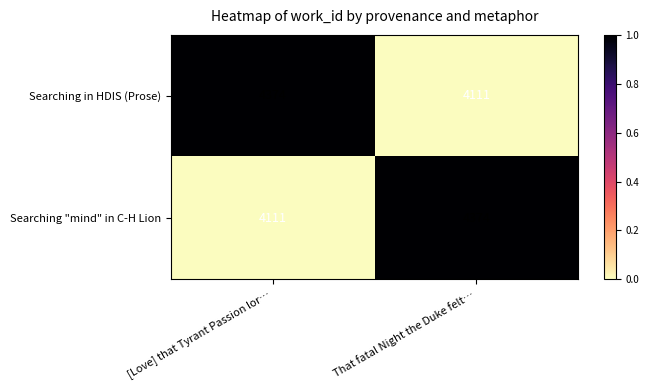

What is the difference between the Searching "mind" in C-H Lion values at [Love] that Tyrant Passion lor… and That fatal Night the Duke felt…?

263